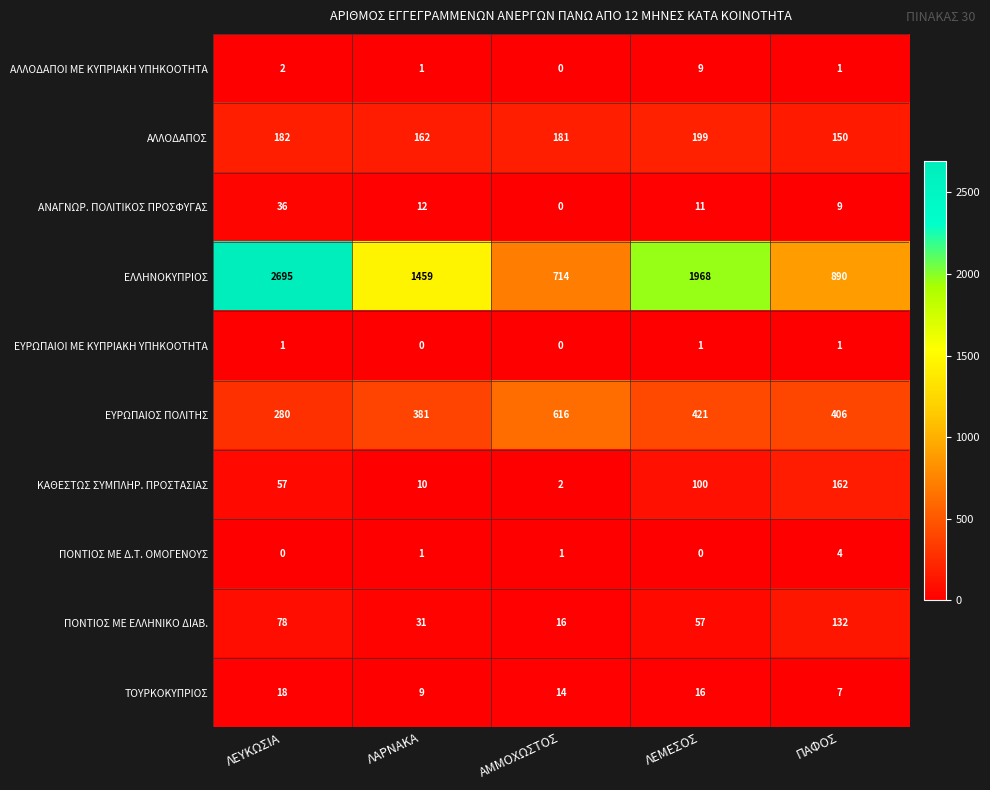

What is the difference between the highest and lowest values at ΛΕΜΕΣΟΣ?

1968